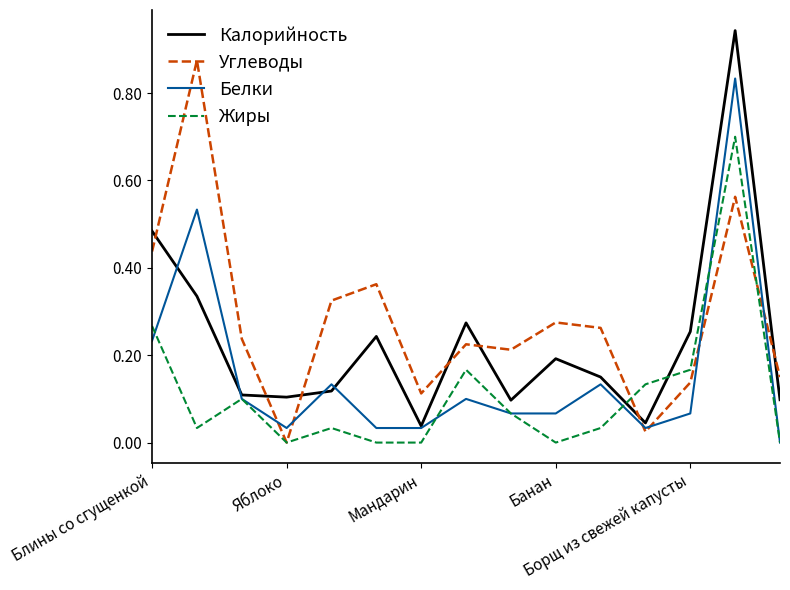

List the series in order of their peak value, highest first.

Калорийность, Углеводы, Белки, Жиры